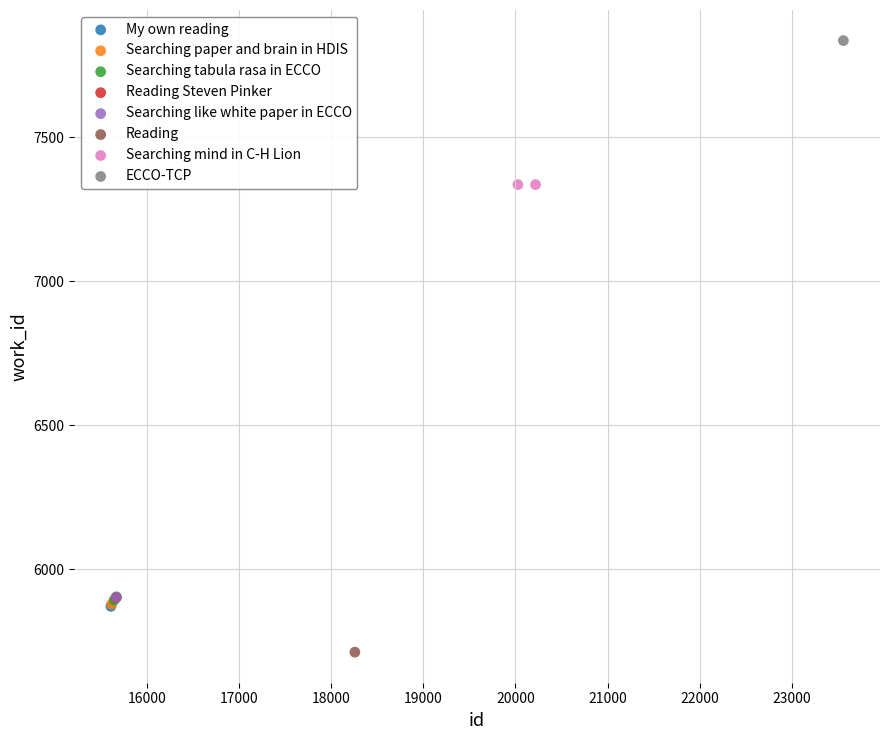

Which series reaches the maximum Y coordinate?

ECCO-TCP